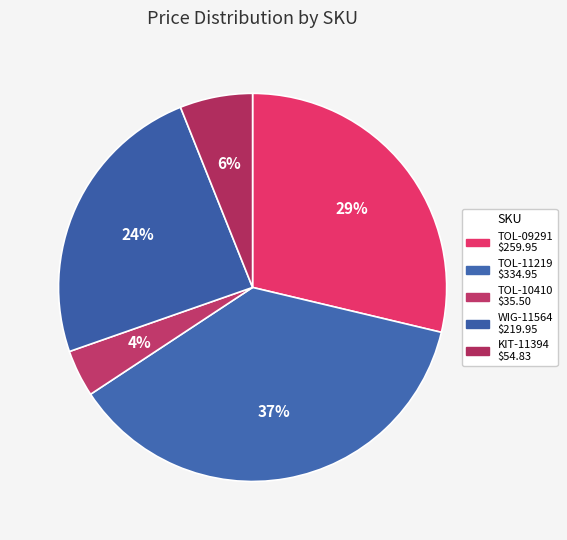

What percentage is the WIG-11564 slice, to the nearest percent?

24%